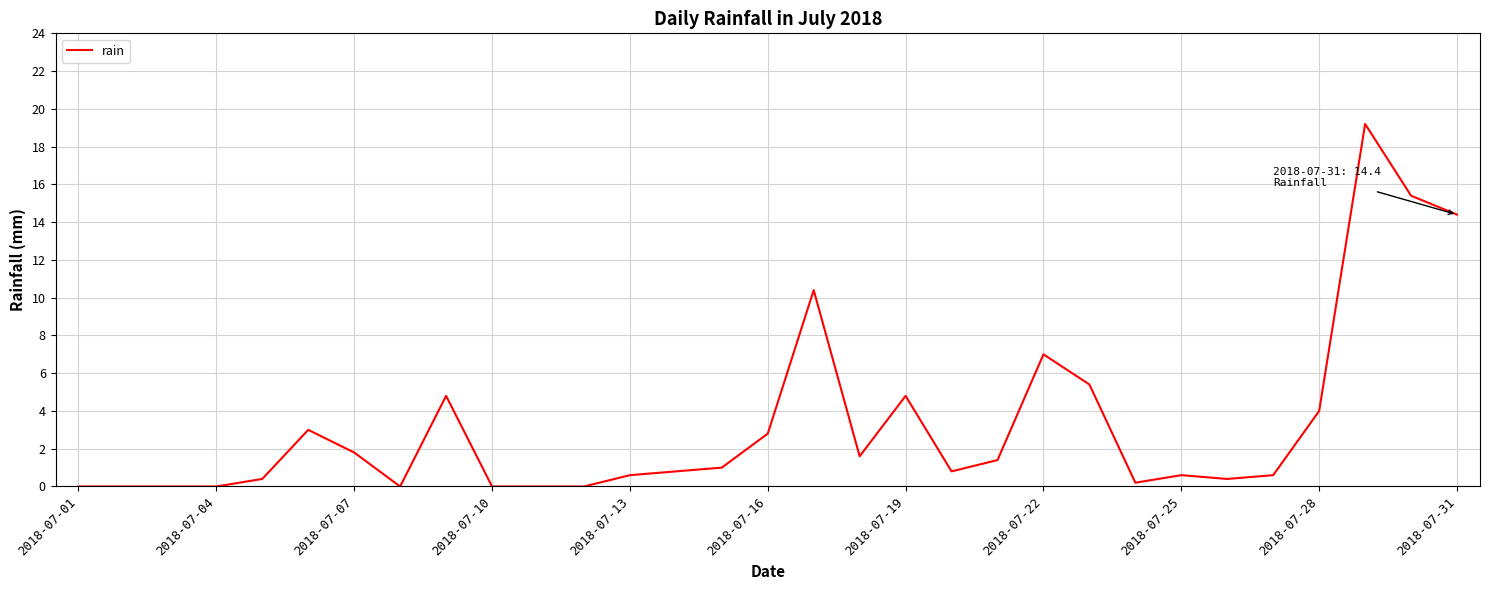

What is the greatest value displayed?

19.2